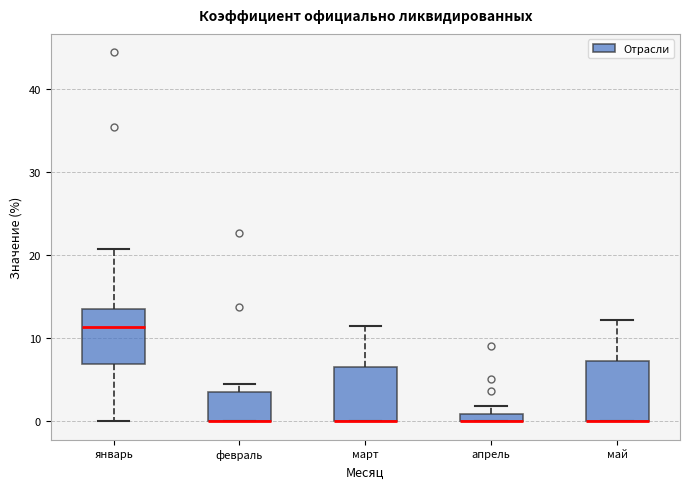

Where is the upper edge of the box for апрель on the y-axis? The values are not printed on the chart, so give them approximately, as read against the axis.

1